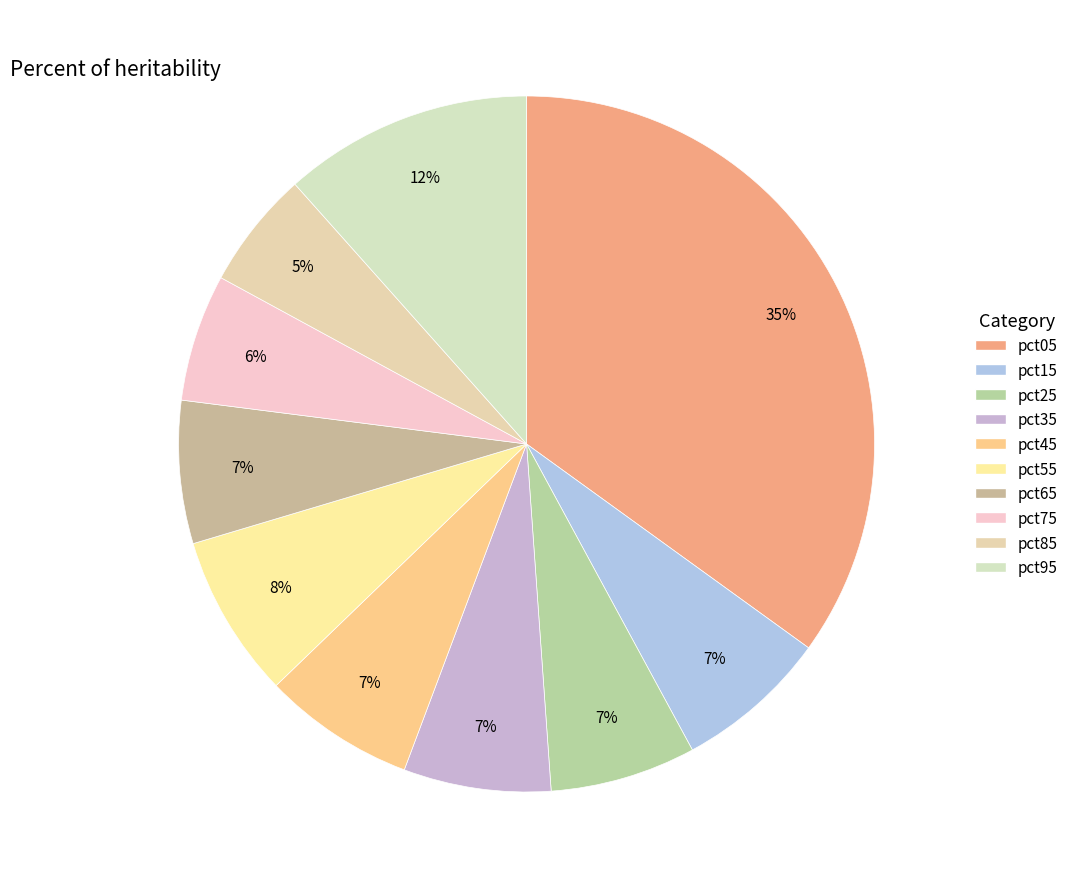

To the nearest percent, what is the difference between the pct05 and pct35 slice percentages?

28%